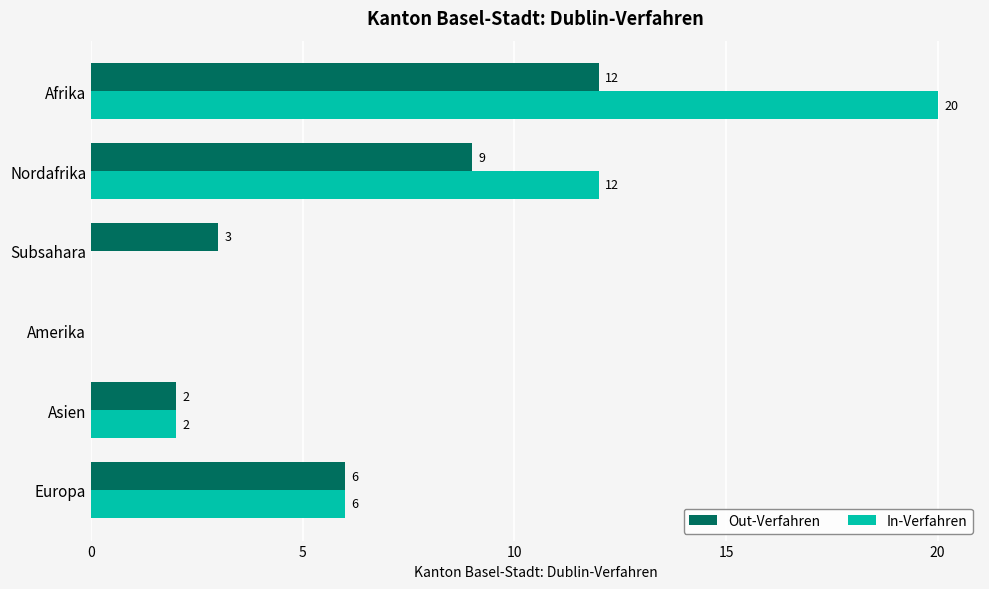

At which category is the sum across all series the highest?

Afrika